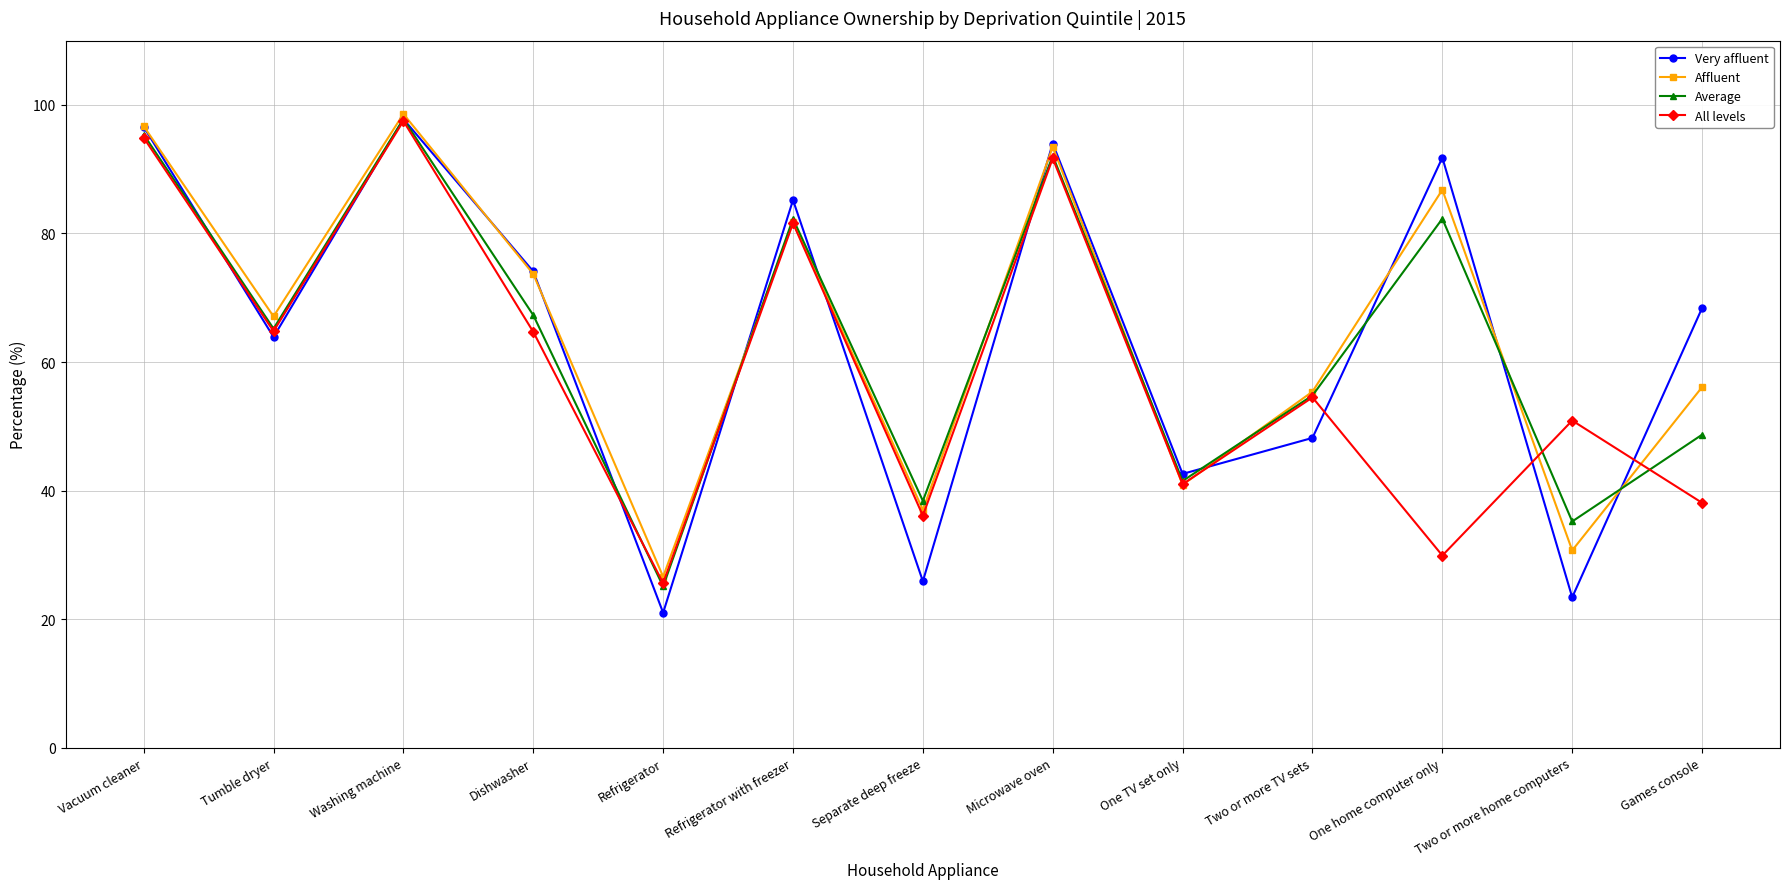

Does the chart display data point markers on the line(s)?

Yes